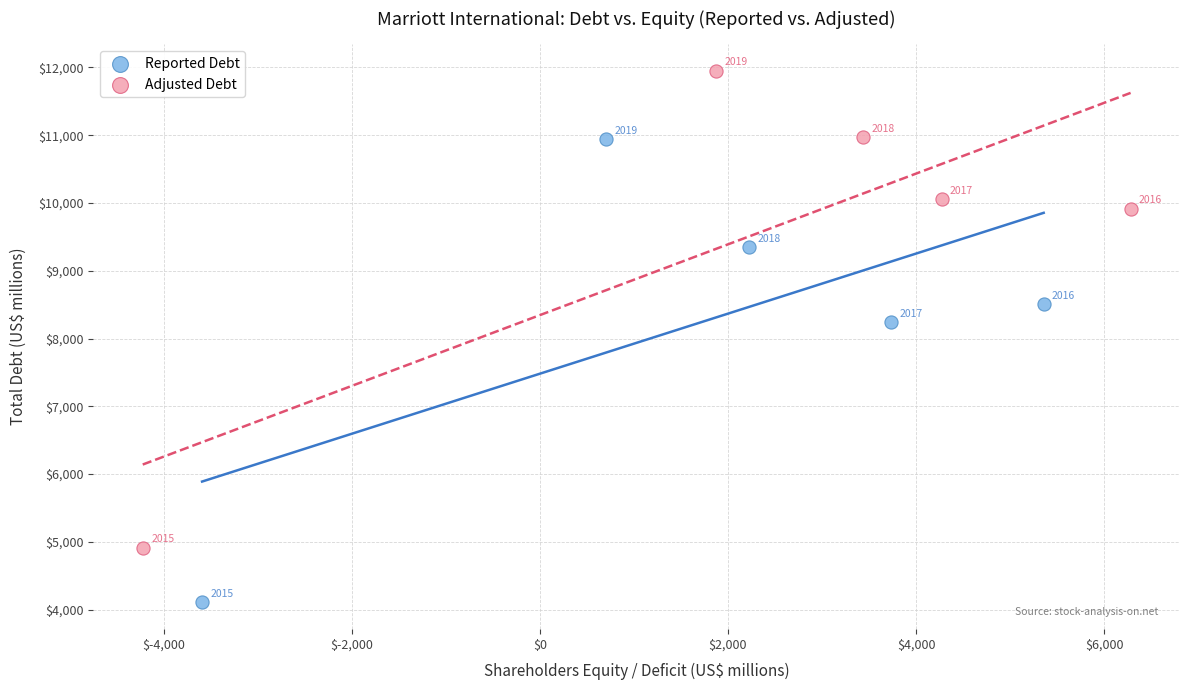

Which series has the largest Y range (max minus min)?

Adjusted Debt